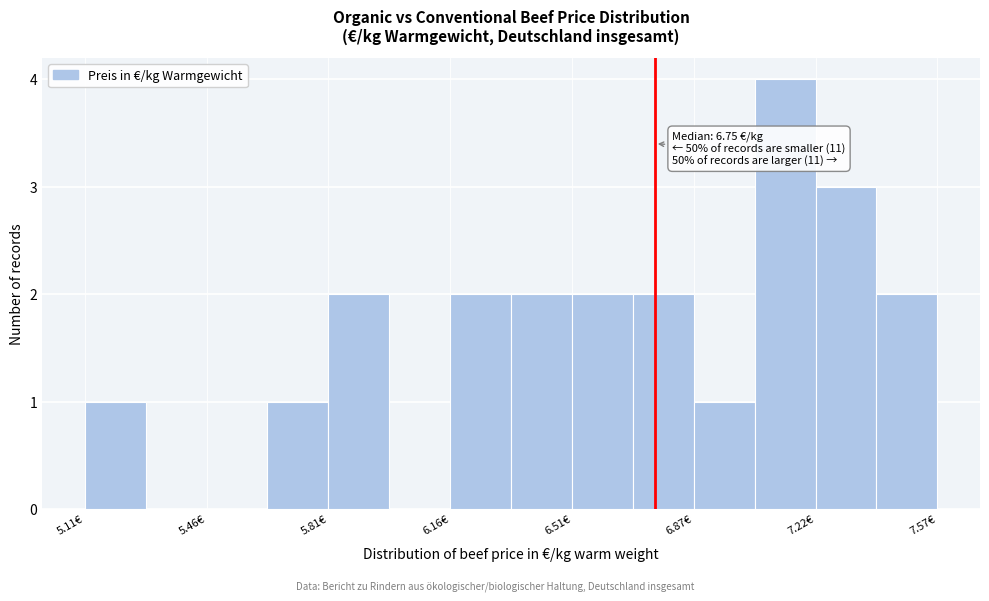

Around what value on the x-axis is the tallest bar? Give the approximate position of its centre, as read against the axis.

7.15